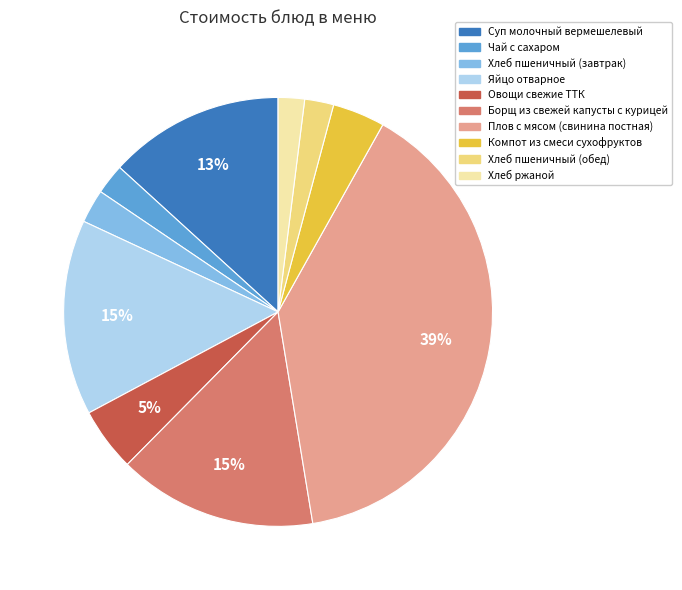

Which category has the biggest portion of the pie?

Плов с мясом (свинина постная)